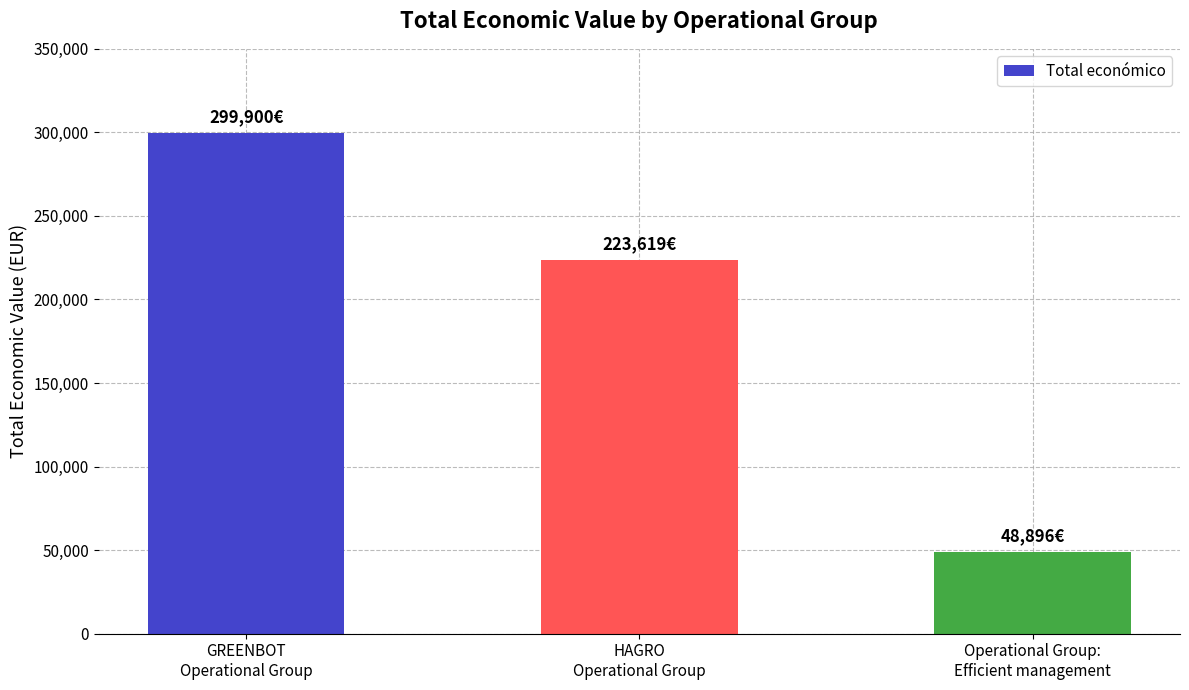

What is the label of the 1st bar from the right?

Operational Group:
Efficient management